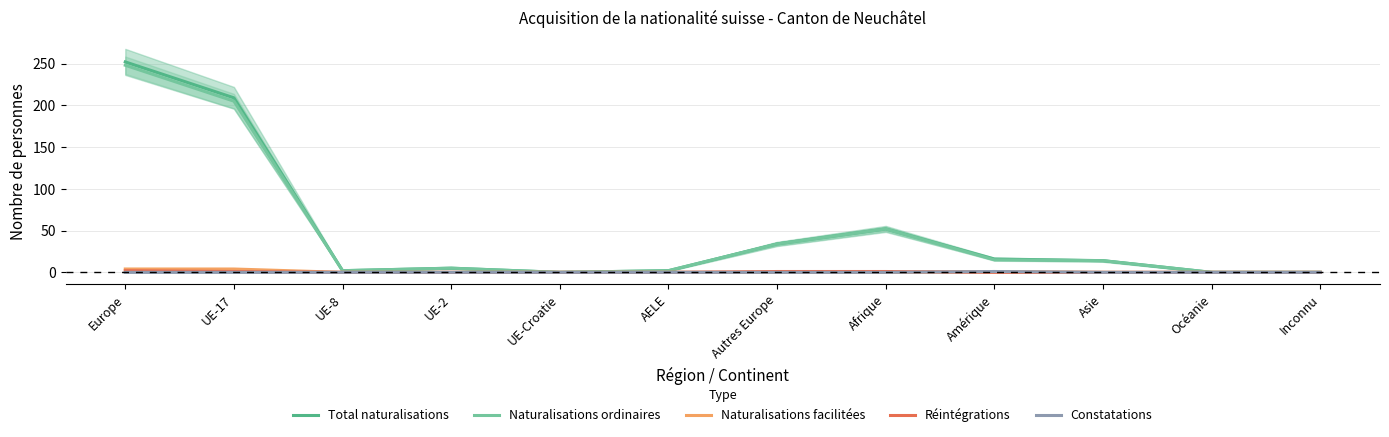

Rank the series by their maximum value, from highest to lowest.

Total naturalisations, Naturalisations ordinaires, Naturalisations facilitées, Réintégrations, Constatations